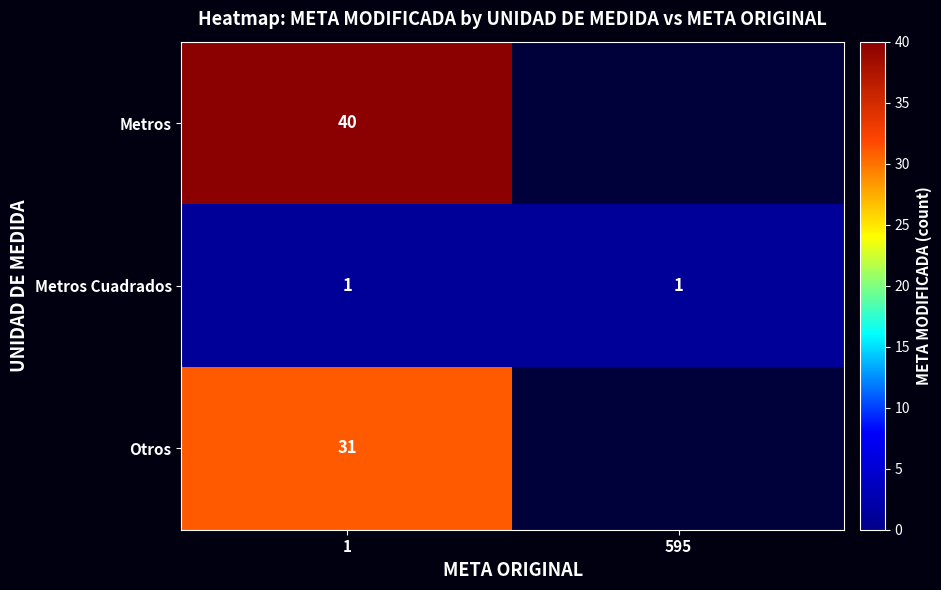

What is the smallest value displayed?

1.0